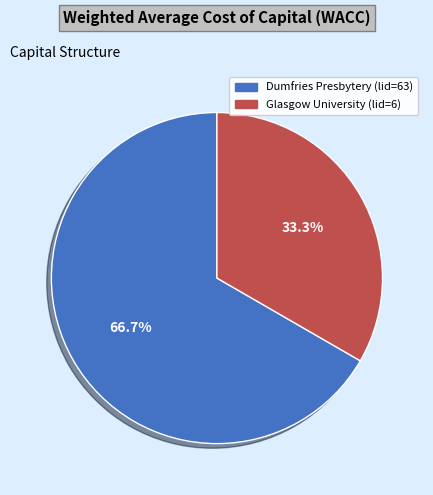

What is the smallest slice in the pie chart?

Glasgow University (lid=6)